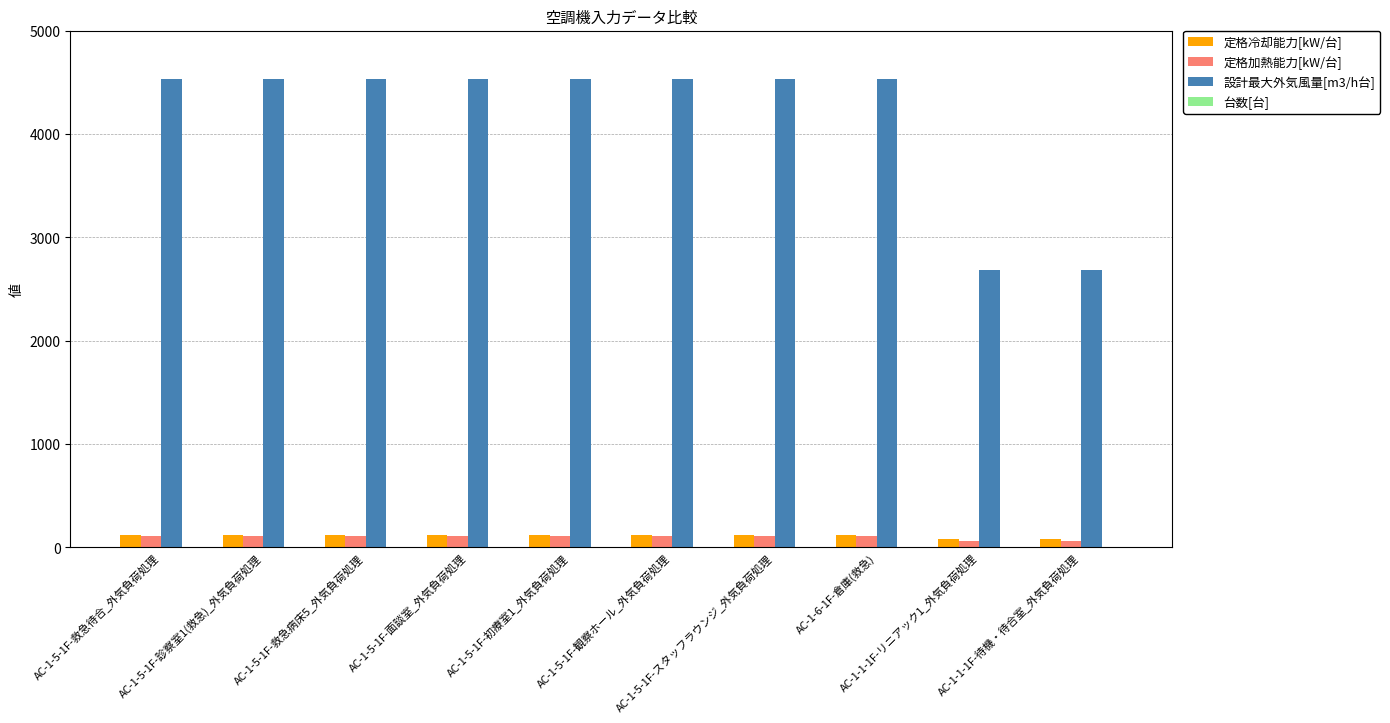

Which series has the largest total across all categories?

設計最大外気風量[m3/h台]